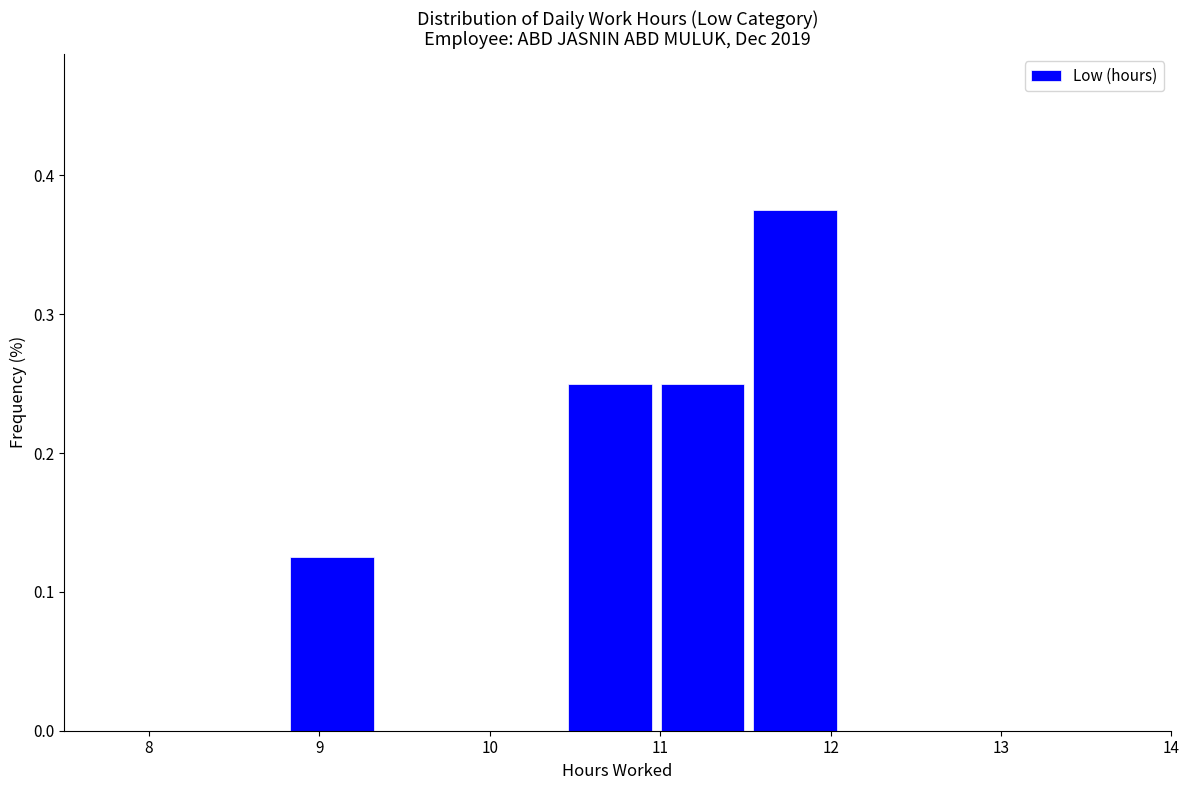

Over which range of the x-axis is the bar tallest?

11.5 to 12.1